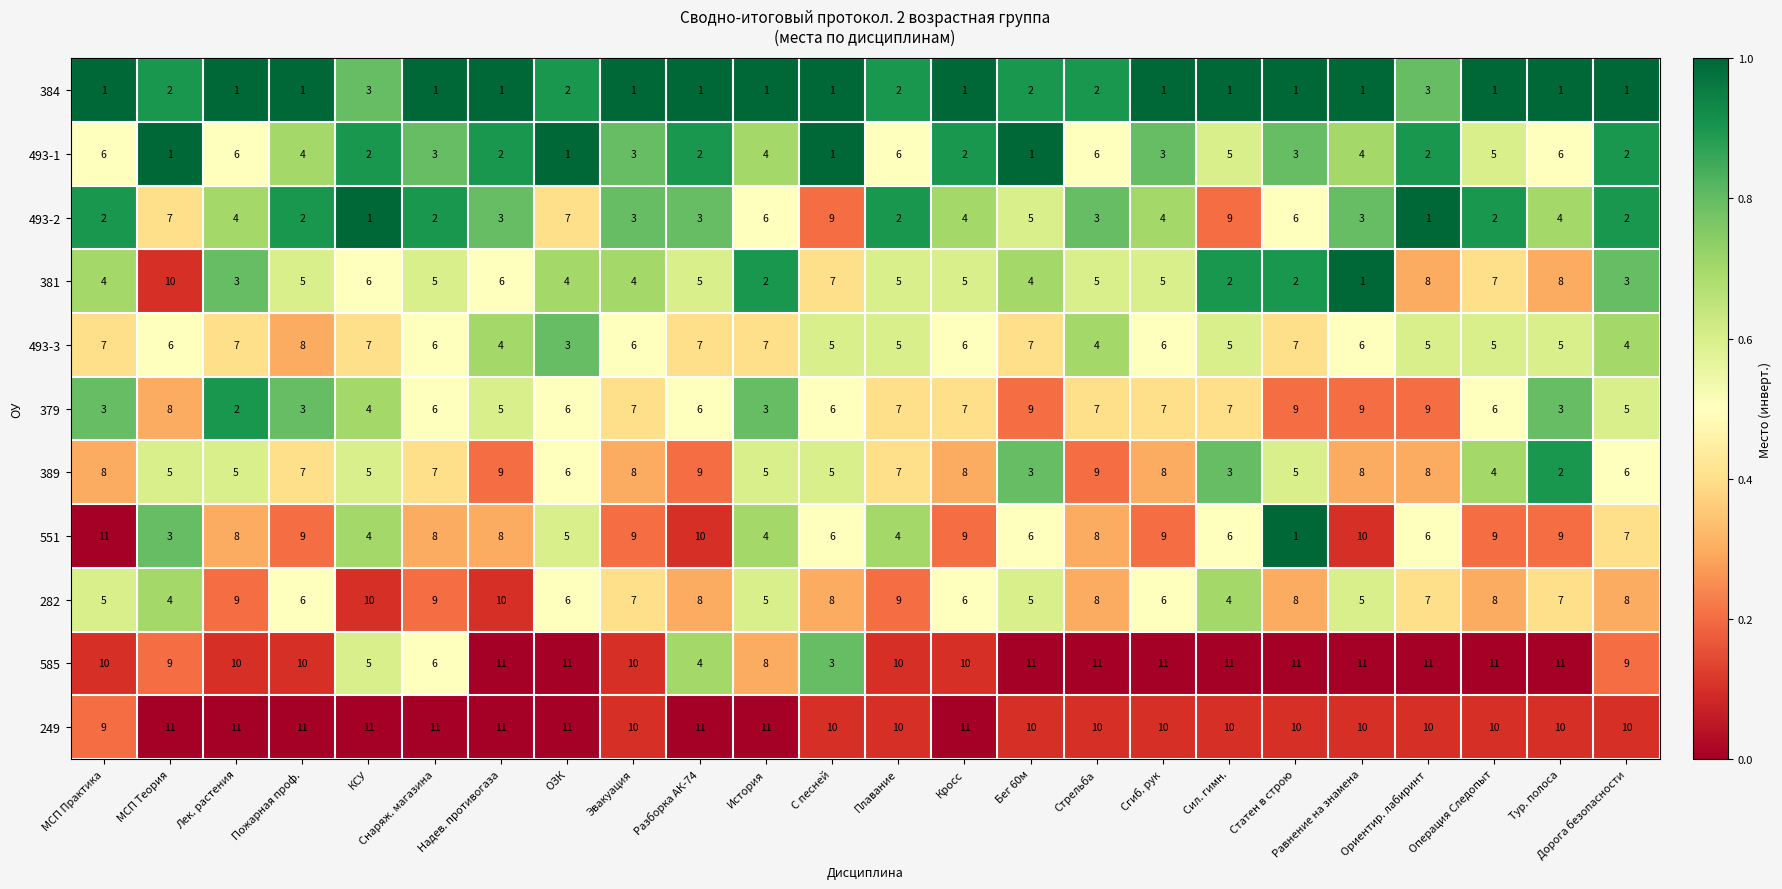

True or false: 249 has a value of 4 at С песней.

False